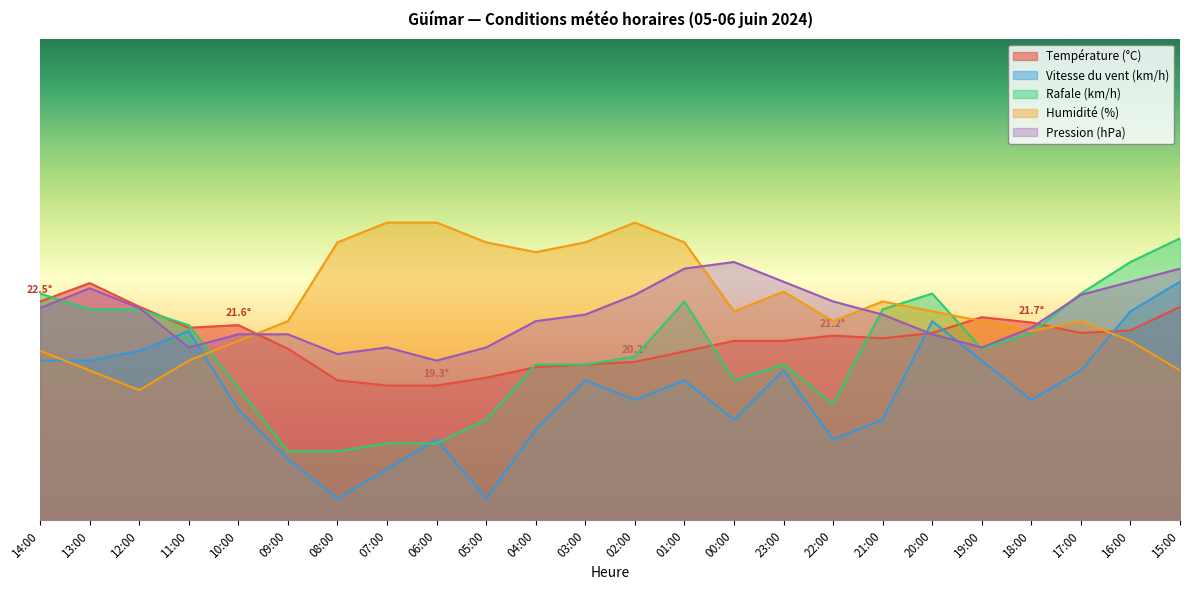

Is the value of Vitesse du vent (km/h) at 07:00 greater than the value of Pression (hPa) at 12:00?

No